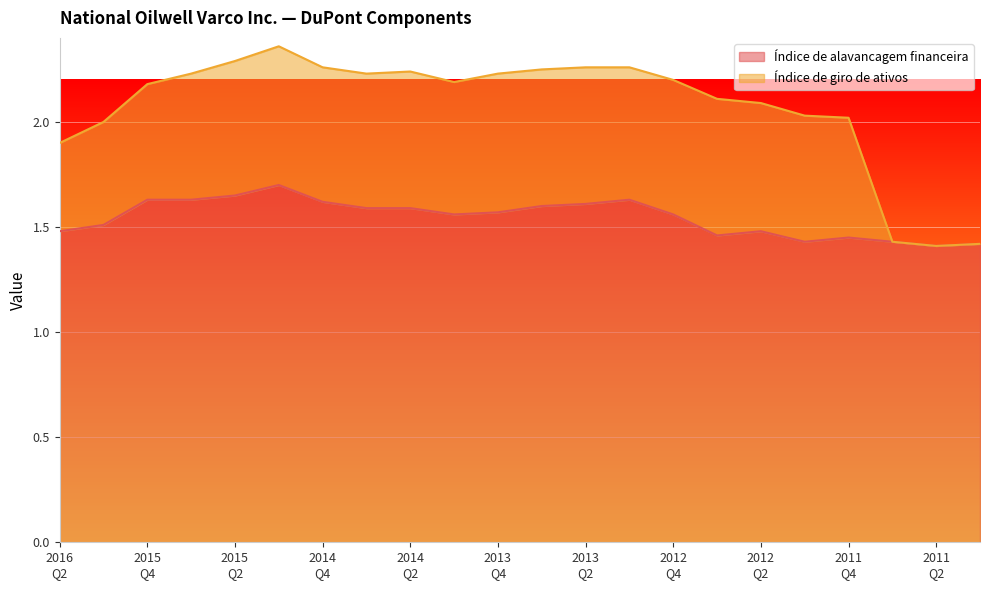

What is the difference between the maximum and minimum values in the Índice de alavancagem financeira series?

0.3